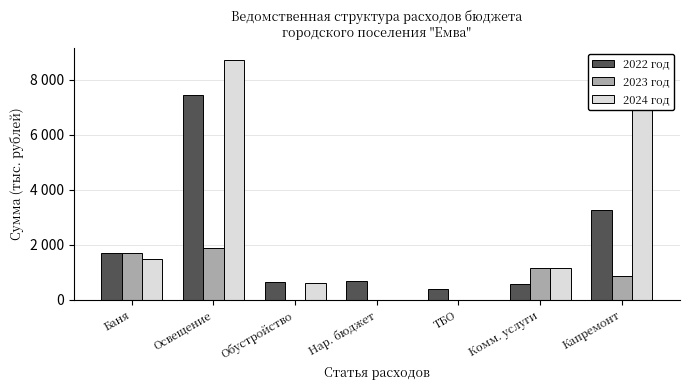

What are all the series names shown in the legend?

2022 год, 2023 год, 2024 год